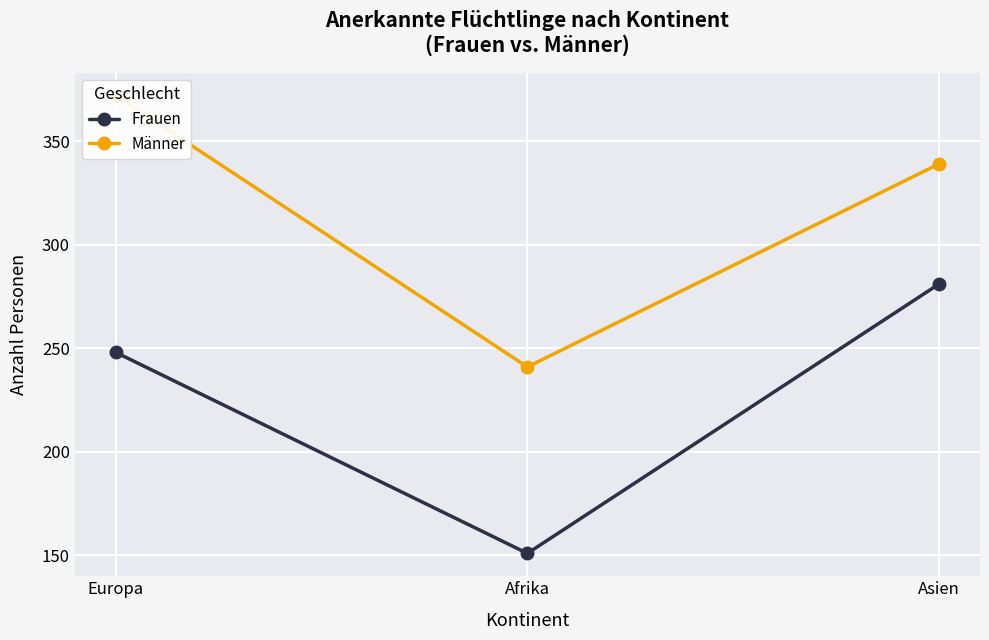

What position from the left is Asien?

3